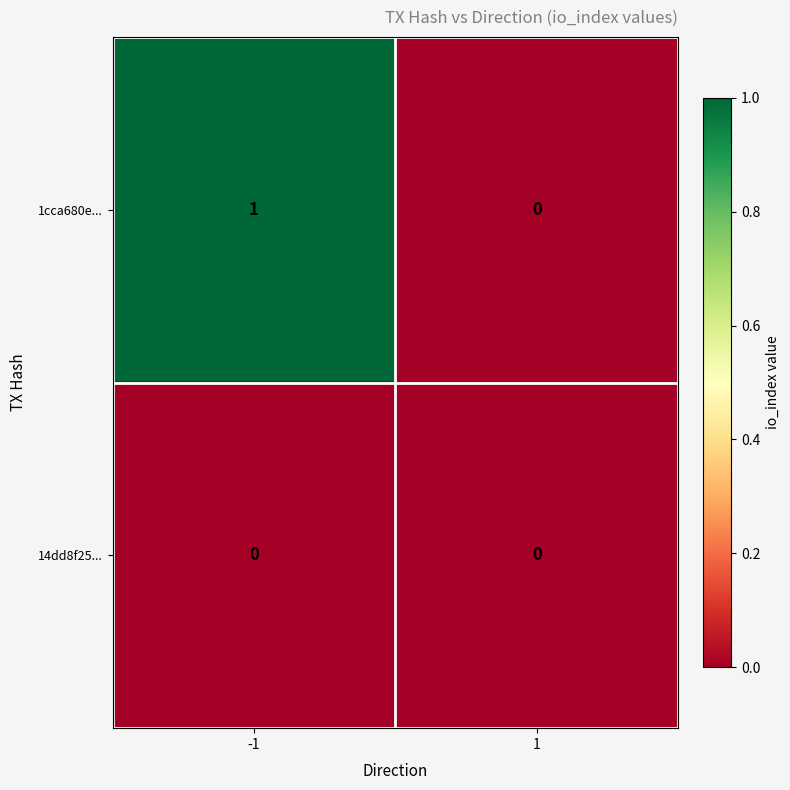

Which series changed the most between -1 and 1?

1cca680e...